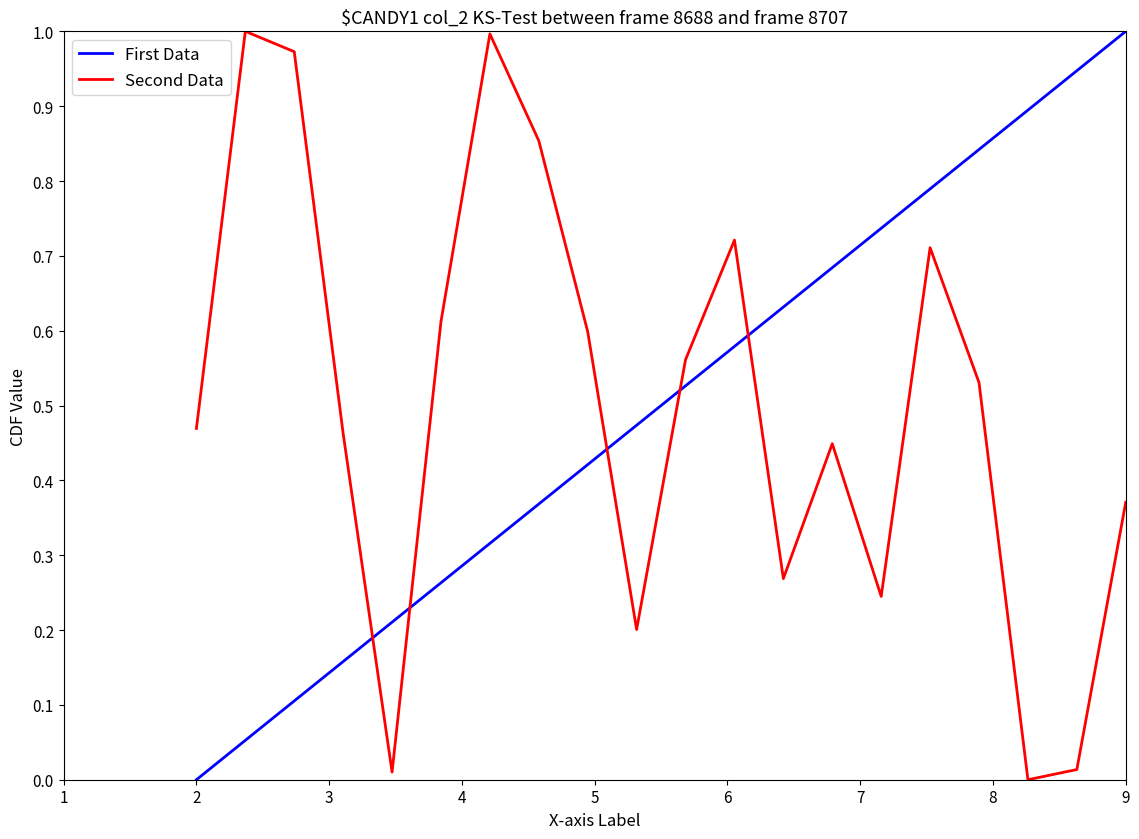

How many times do First Data and Second Data cross each other?

5